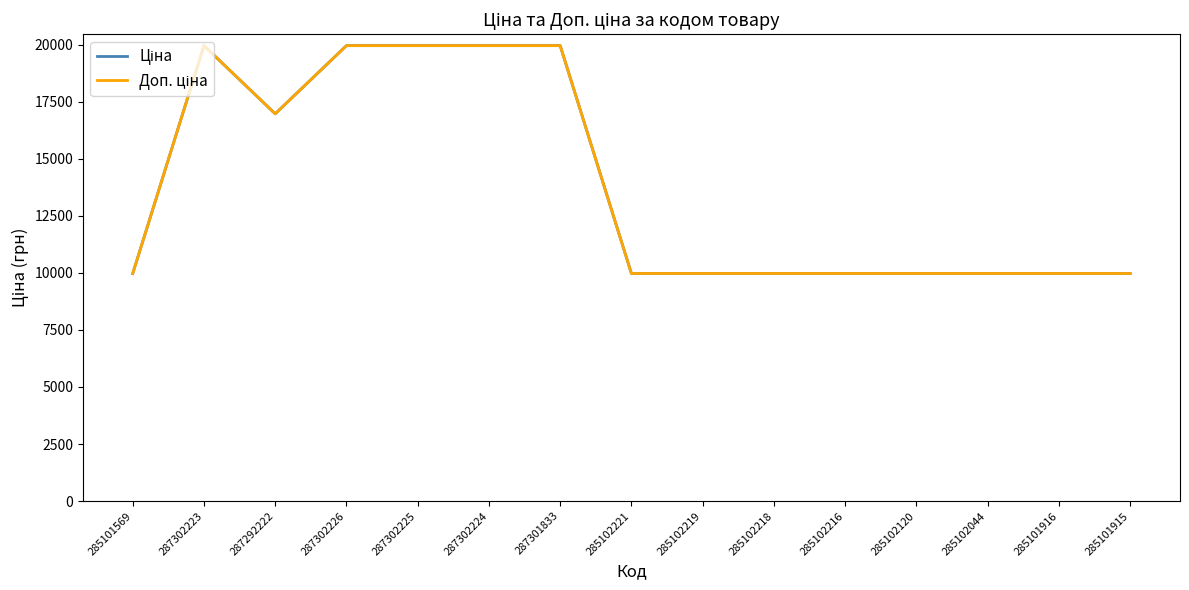

Does the chart display data point markers on the line(s)?

No